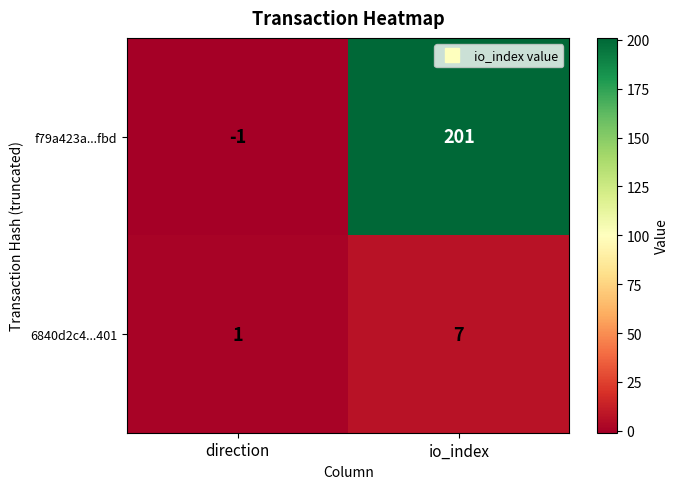

Reading right to left, extract all data points from this chart.

f79a423a...fbd: 201	-1
6840d2c4...401: 7	1